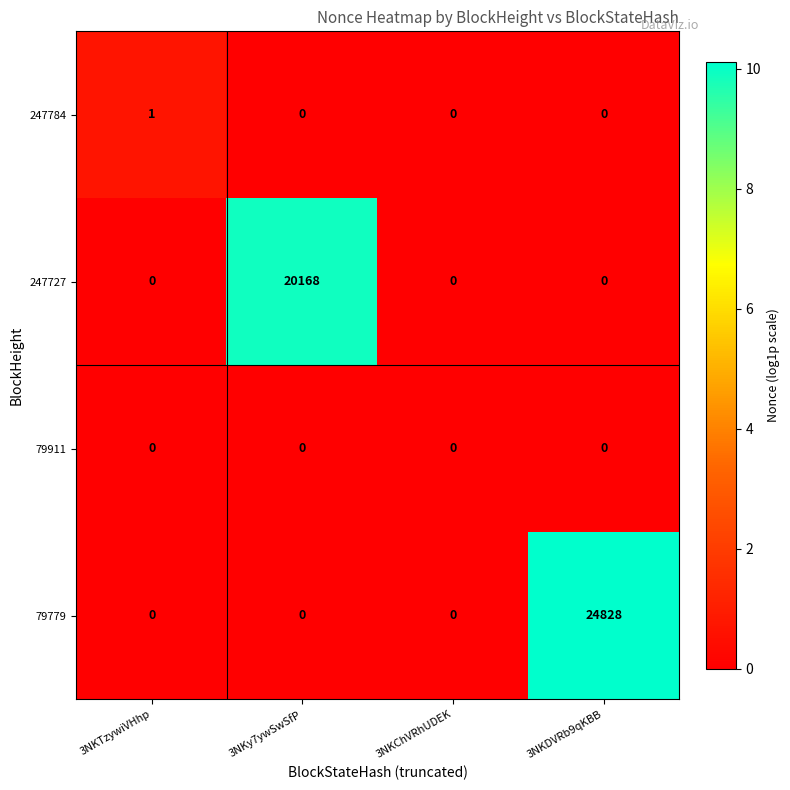

At how many categories does at least one series exceed 9?

2